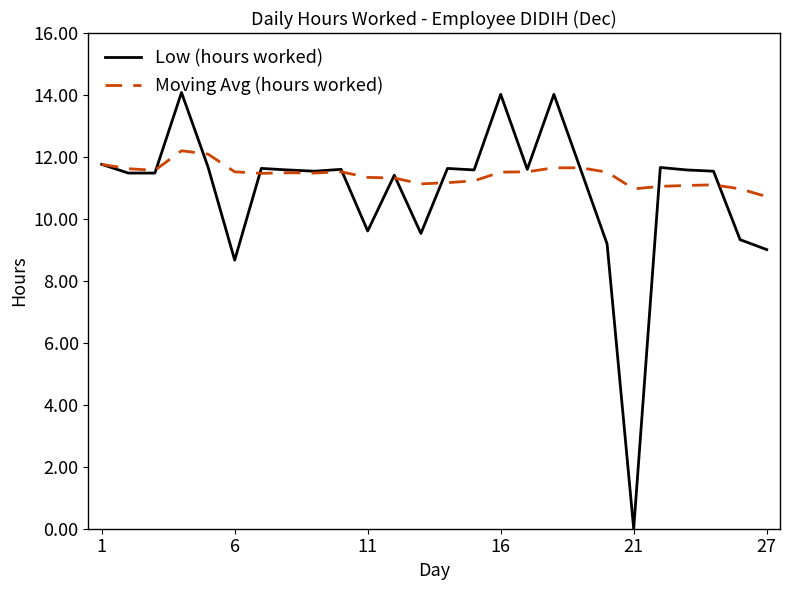

Which series has the largest total across all categories?

Moving Avg (hours worked)